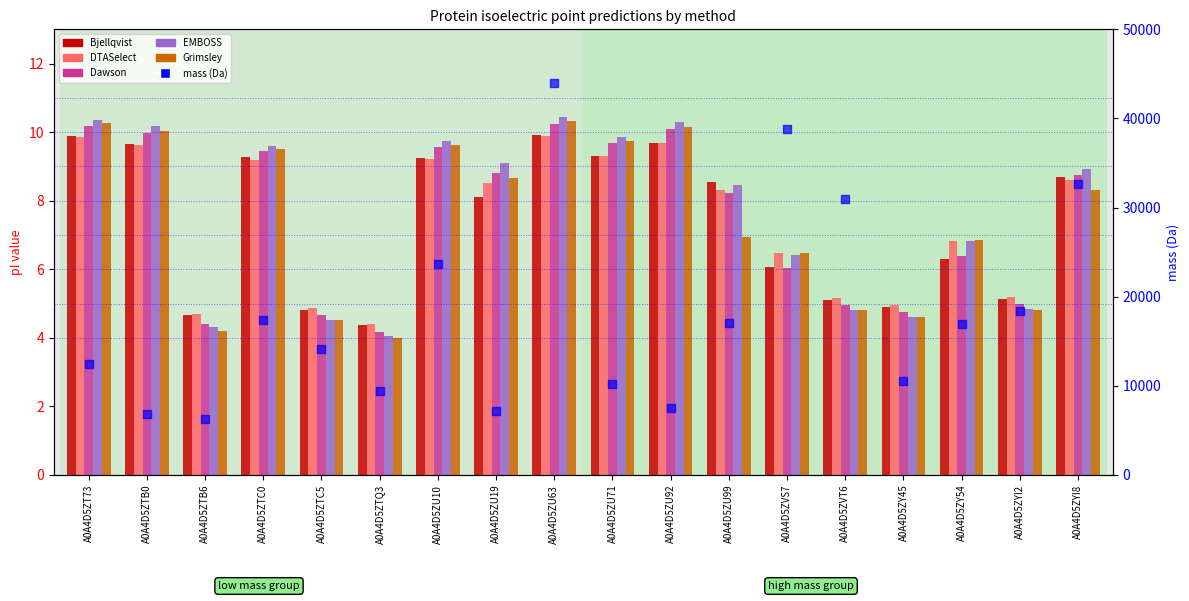

Which series has the widest spread of Y values?

mass (Da)